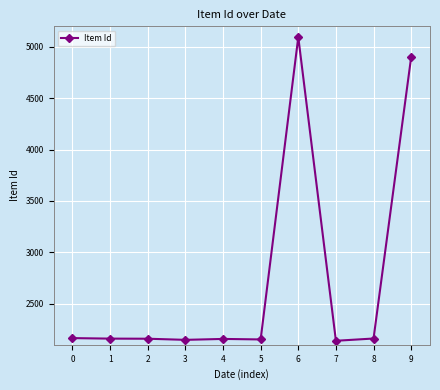

The chart shows a value of 730 at 0. True or false?

False